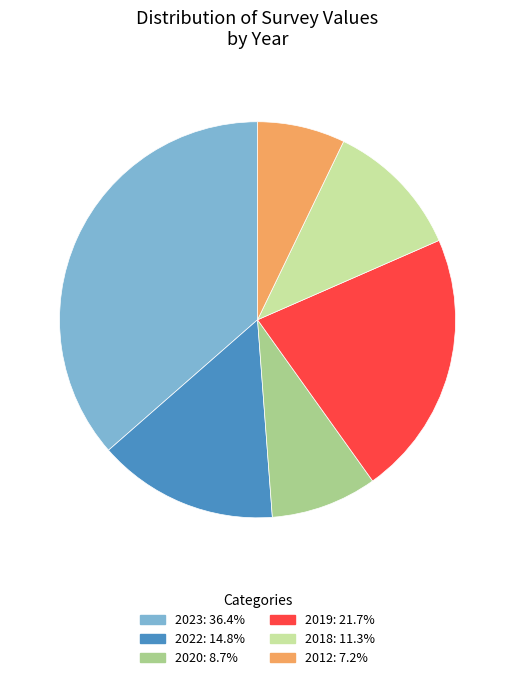

How many segments does this pie chart have?

6